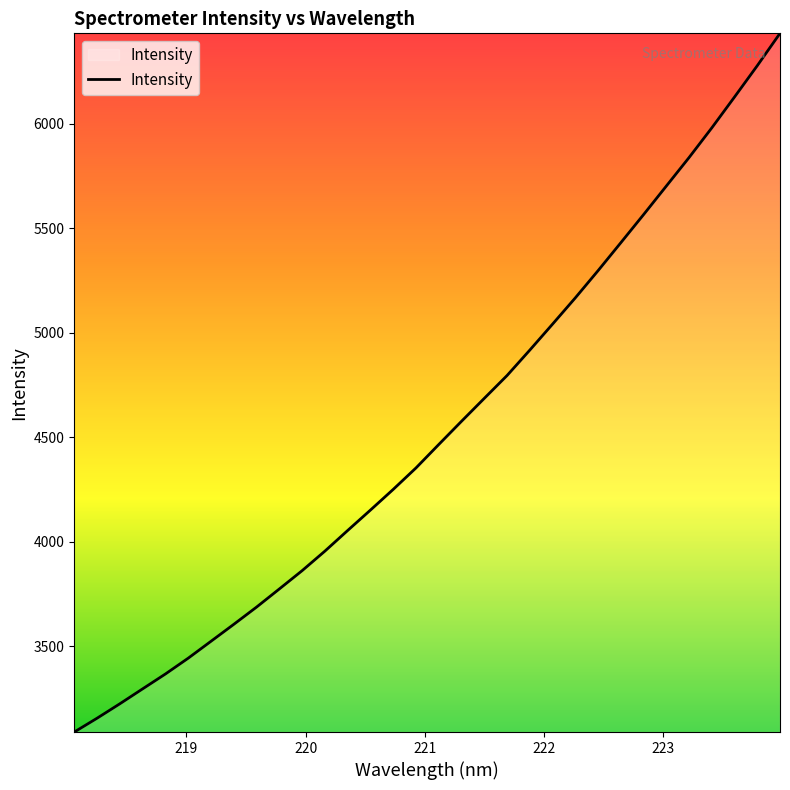

What is the minimum value shown in the chart?

3088.5